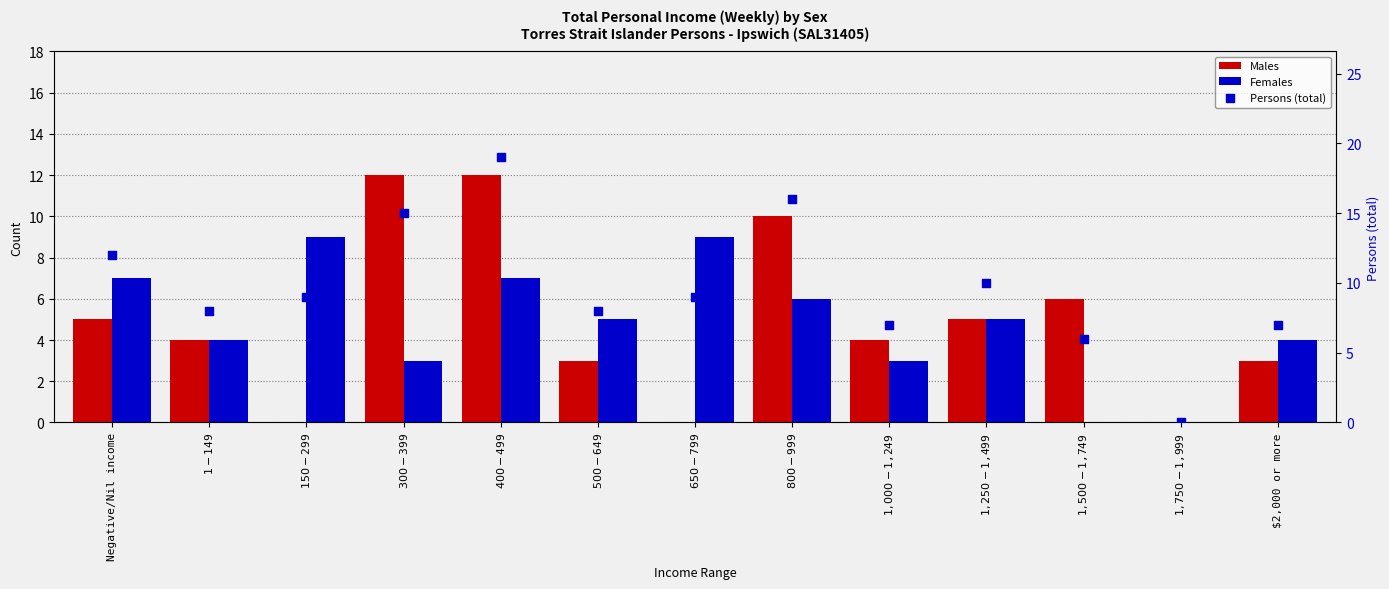

Is the value of Females at $1,000-$1,249 greater than the value of Males at $2,000 or more?

No